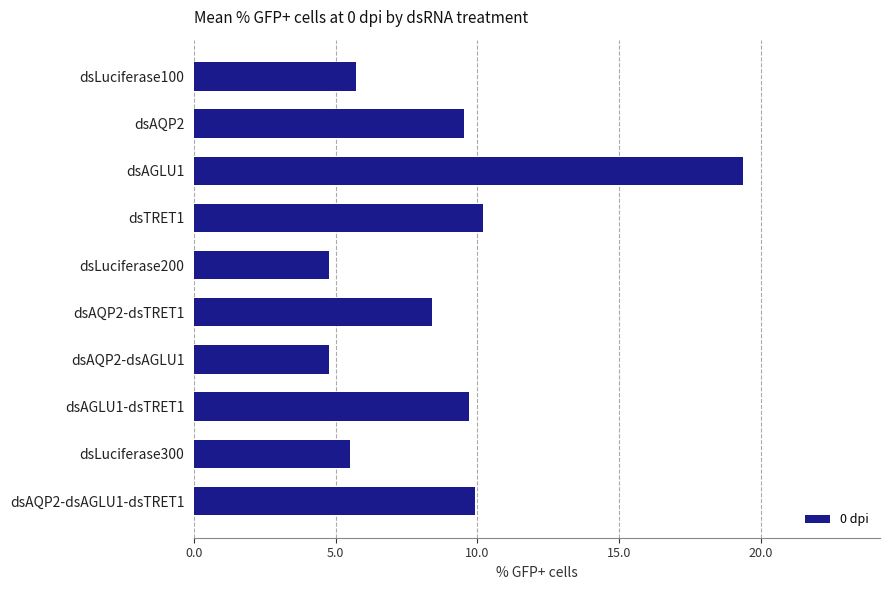

Approximately how many times larger is the value at dsAQP2-dsAGLU1 compared to dsAQP2?

0.5